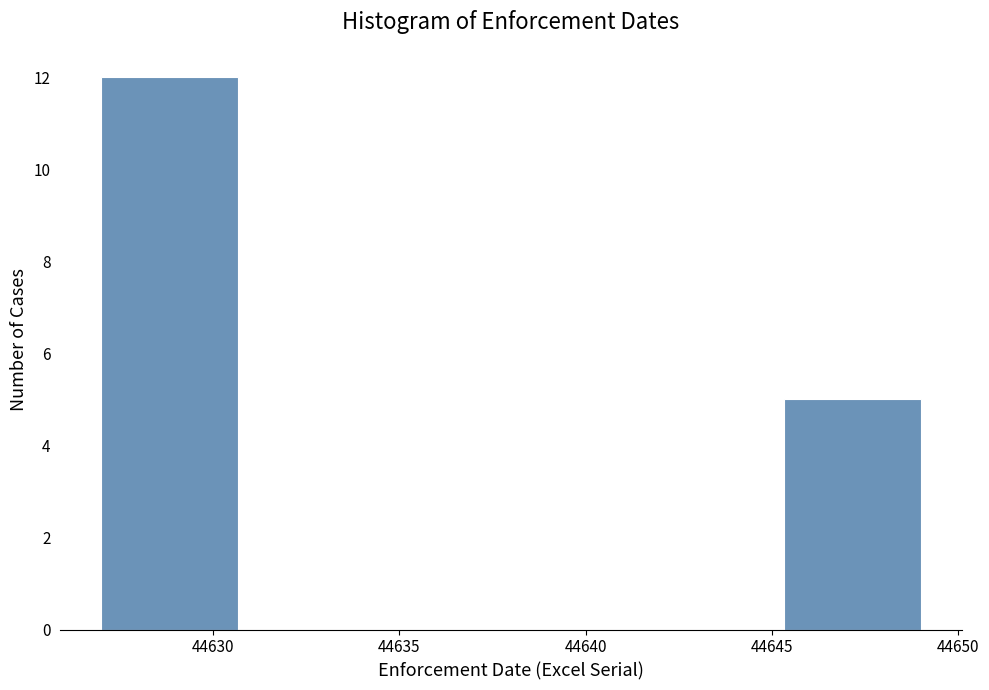

How tall is the bar that spans 44627.0 to 44630.5 on the x-axis? Neither the bar edges nor the heights are printed on the chart, so give them approximately, as read against the axes.

12